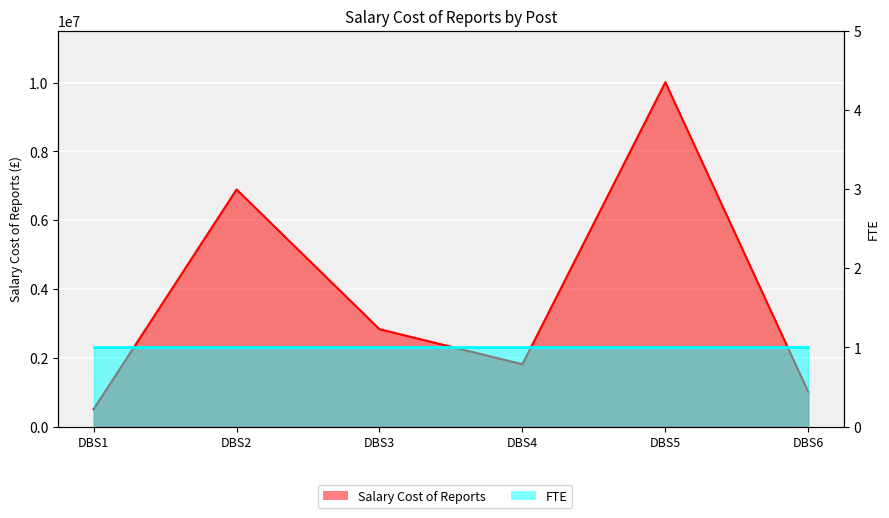

Reading left to right, transcribe all the data shown in this chart.

DBS1=505764.2	DBS2=6890801.7	DBS3=2828652.2	DBS4=1810506.1	DBS5=10009014.7	DBS6=1009385.7